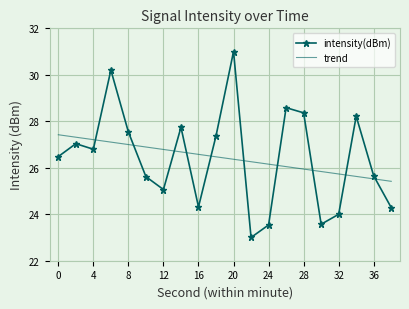

After their last crossing, which series has the higher values: trend or intensity(dBm)?

trend